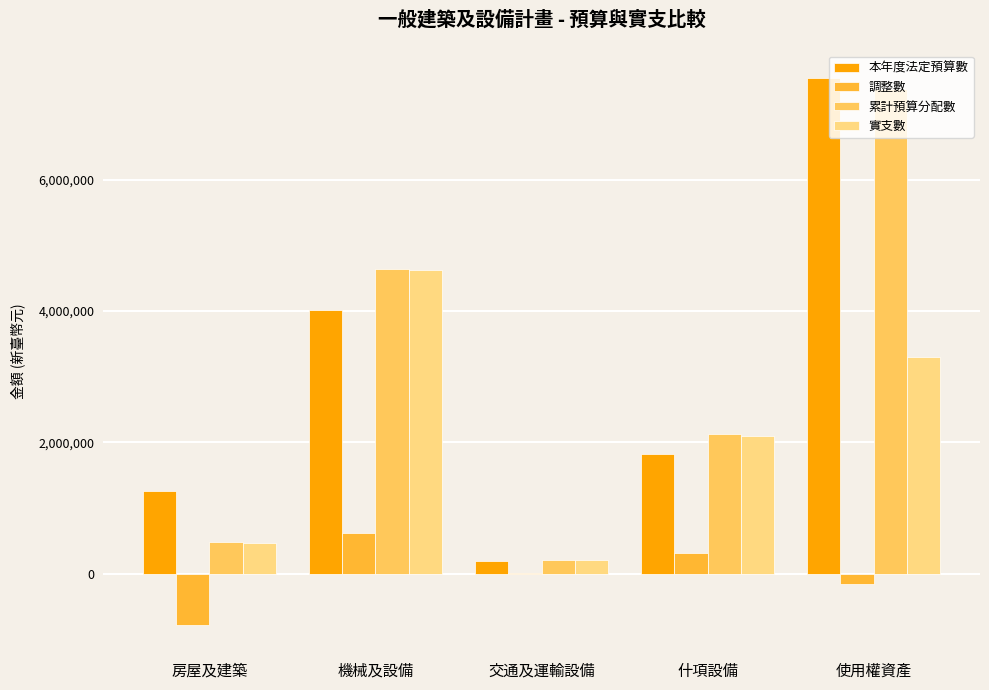

At which label is 累計預算分配數 closest to 3793500?

機械及設備